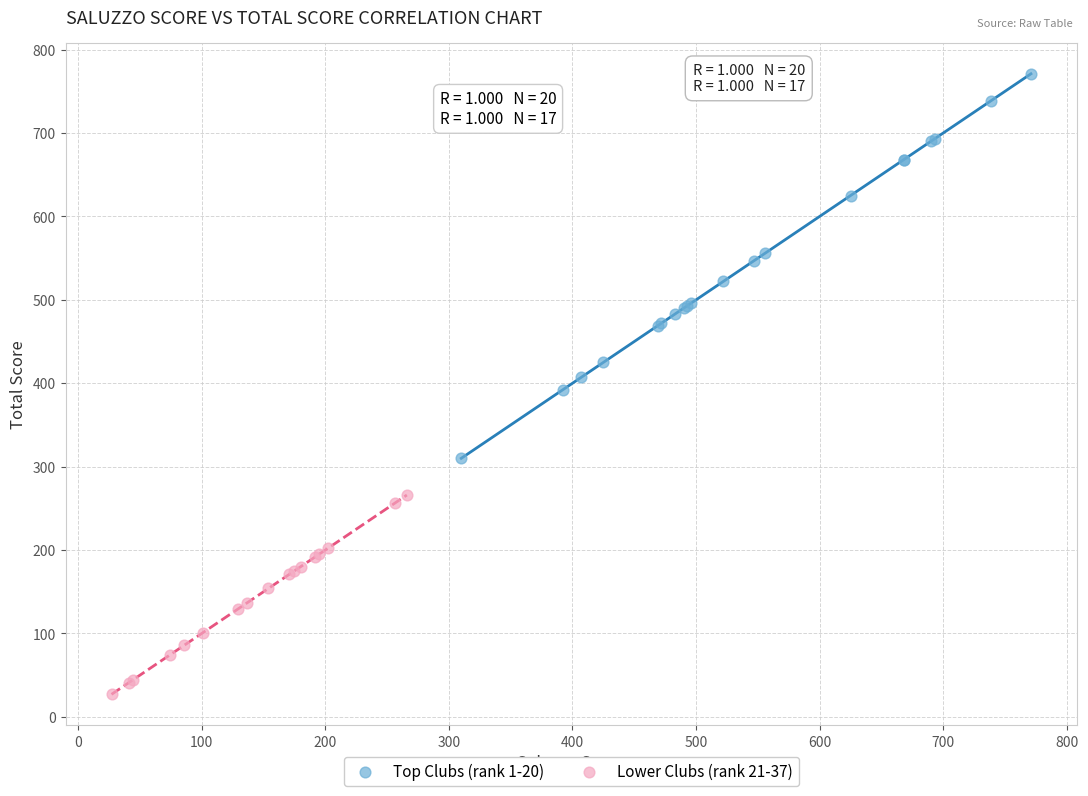

Which series contains the highest Y value?

Top Clubs (rank 1-20)